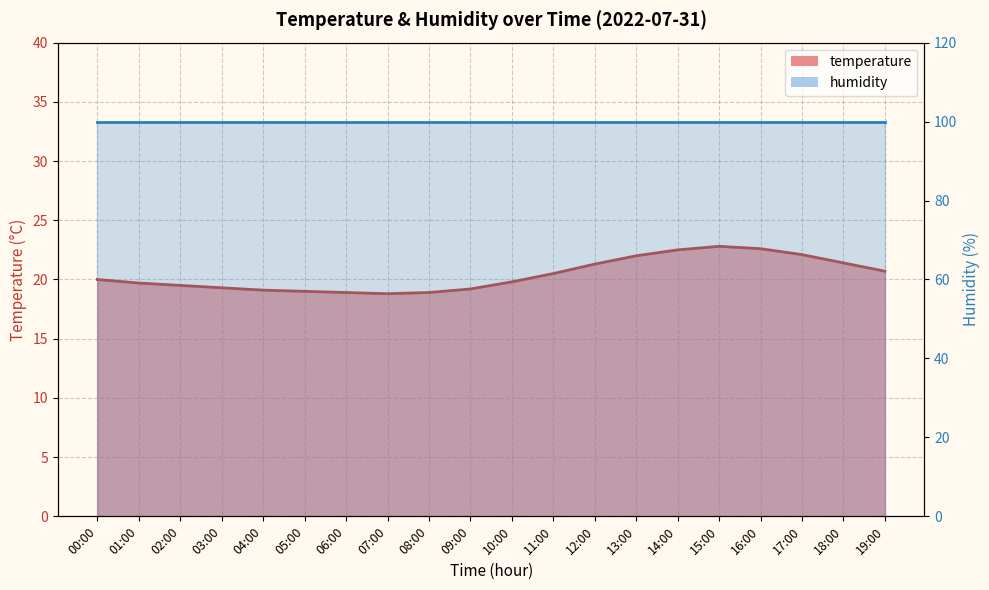

What is the average value?

20.4